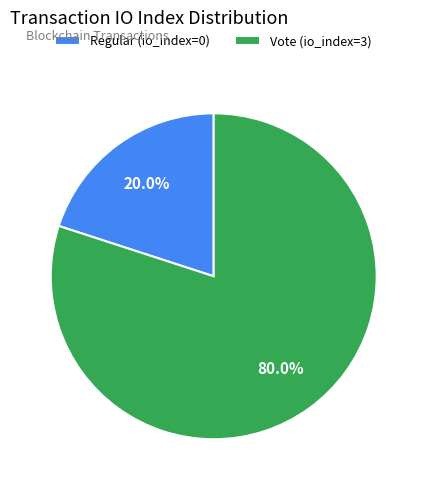

The Regular (io_index=0) slice represents 1% of the pie. True or false?

False